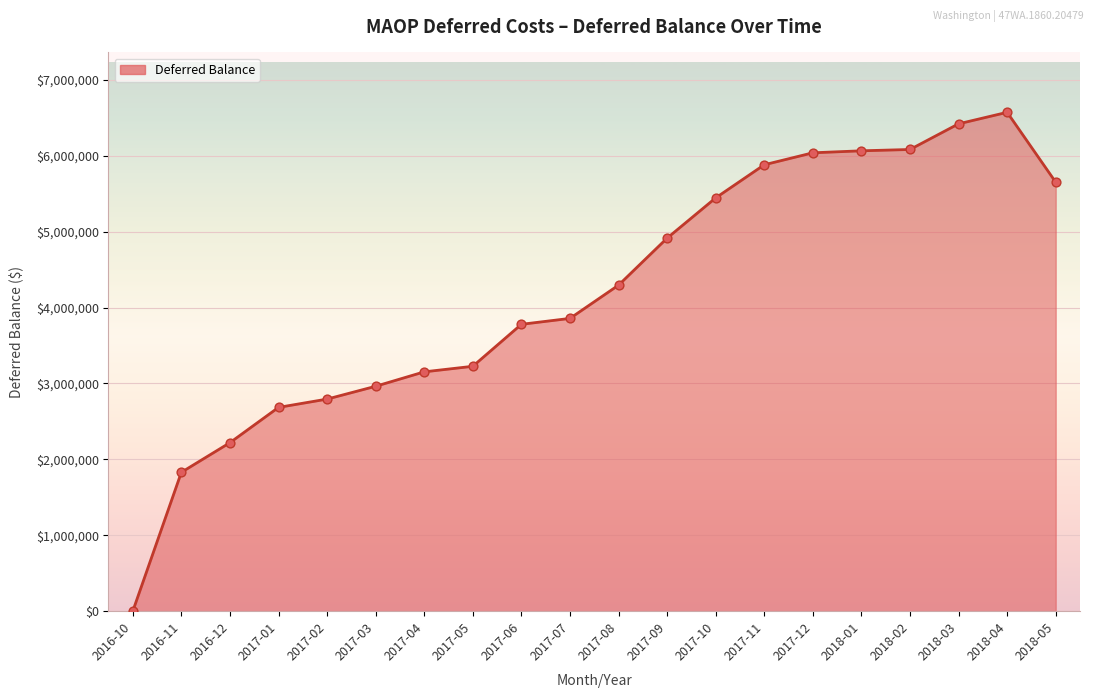

What is the ratio of the value at 2017-10 to the value at 2018-05?

1.0